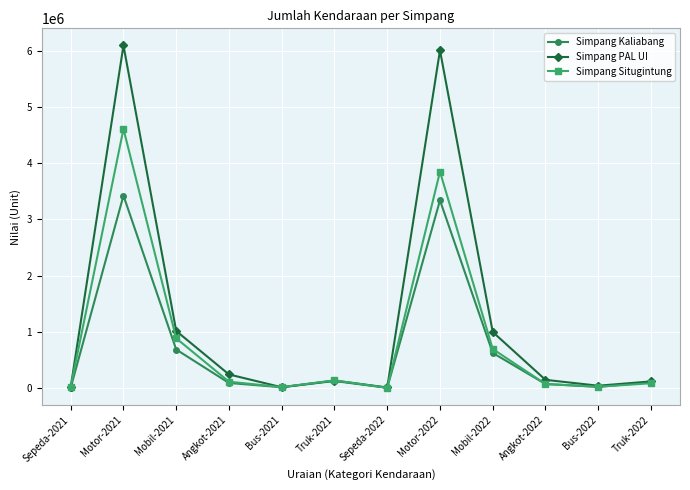

The value of Simpang Situgintung at Mobil-2021 is 1364733. True or false?

False